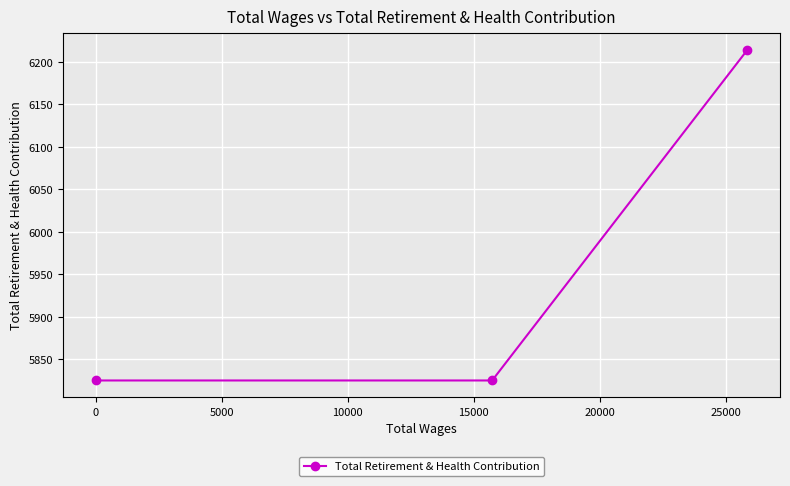

What is the value of the 1st point from the left?

5825